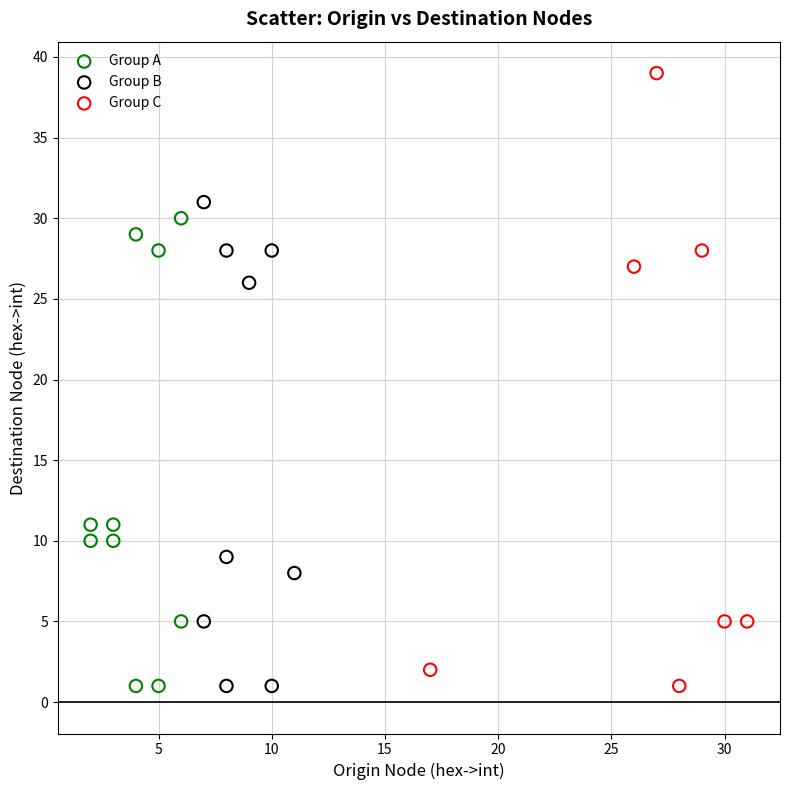

Which series reaches the maximum Y coordinate?

Group C